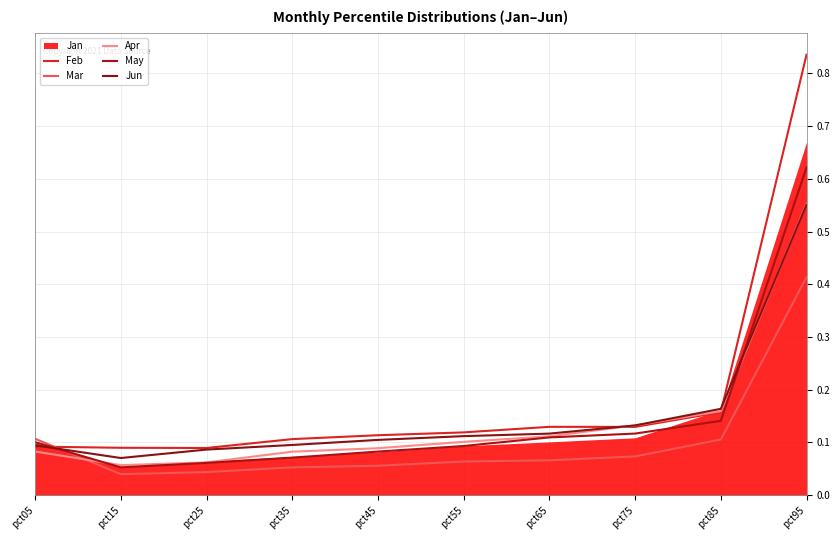

Which has a higher value, pct25 or pct15?

pct15